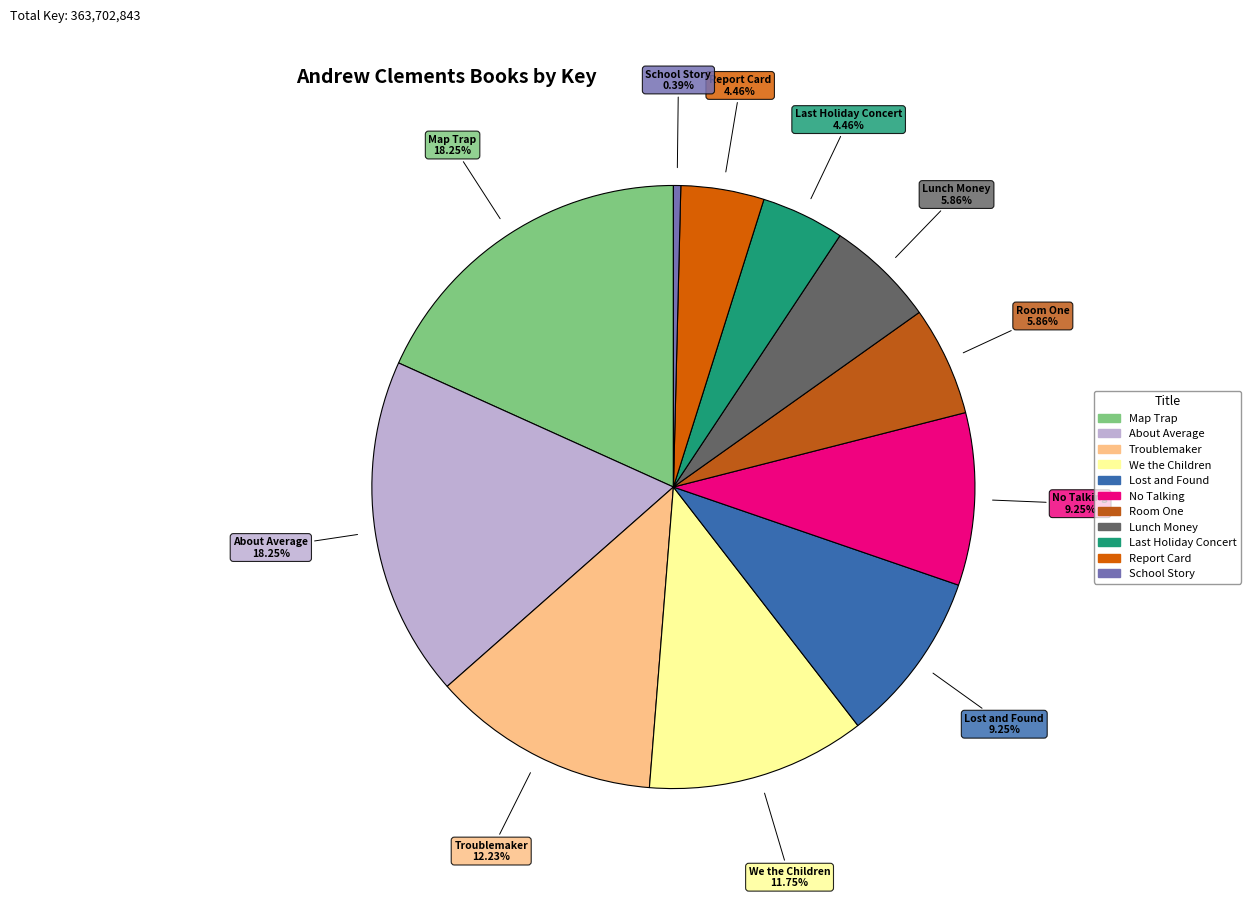

True or false: No Talking accounts for 9% of the total.

True